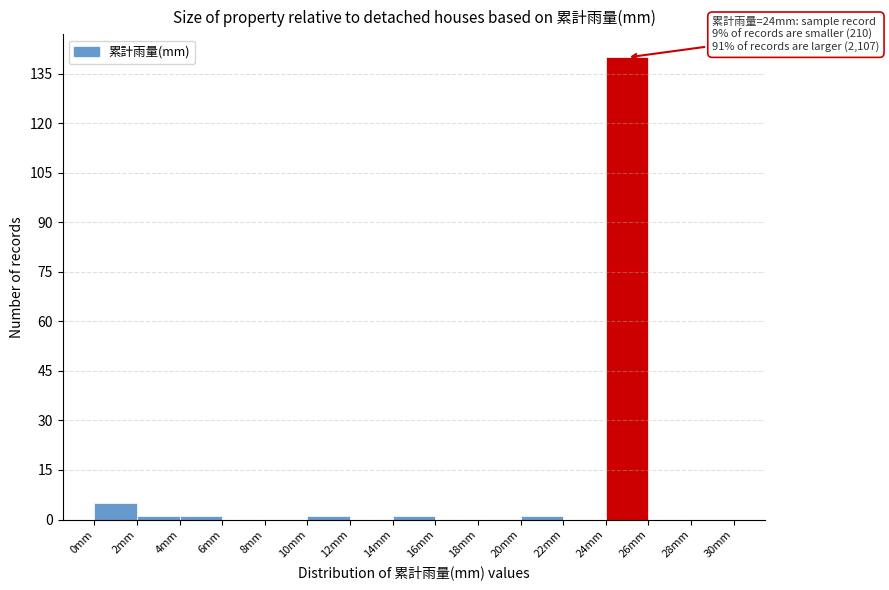

Over which range of the x-axis is the bar tallest?

24 to 26